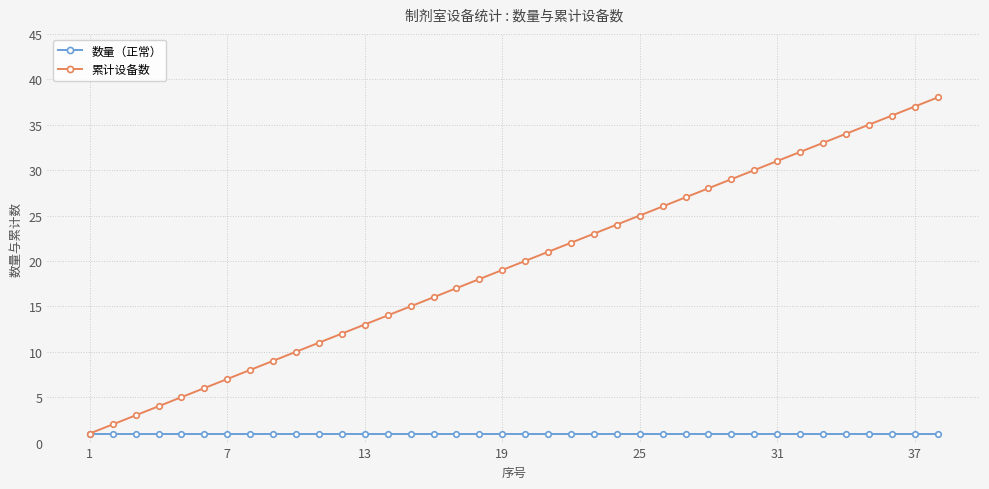

What is the maximum value shown in the chart?

38